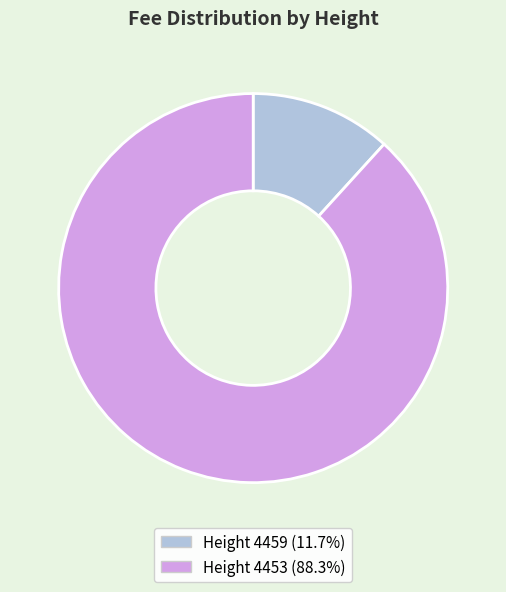

Is there a majority slice in this chart?

Yes